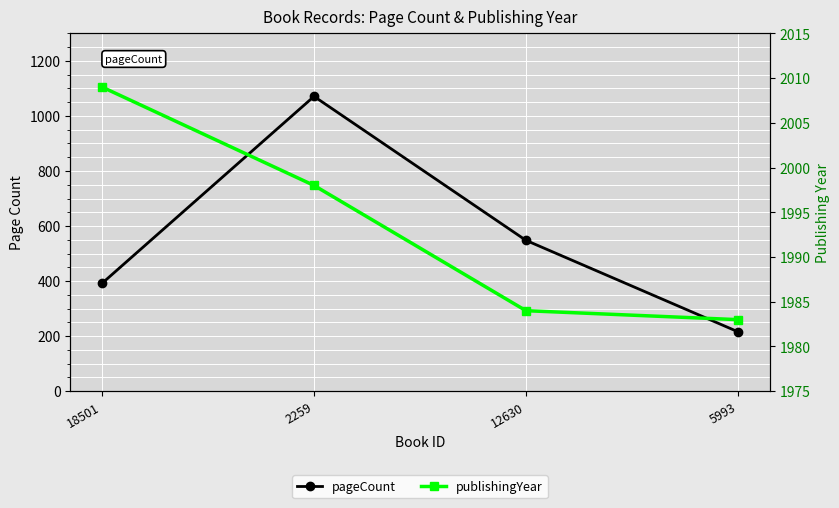

What is the difference between the publishingYear values at 12630 and 5993?

1